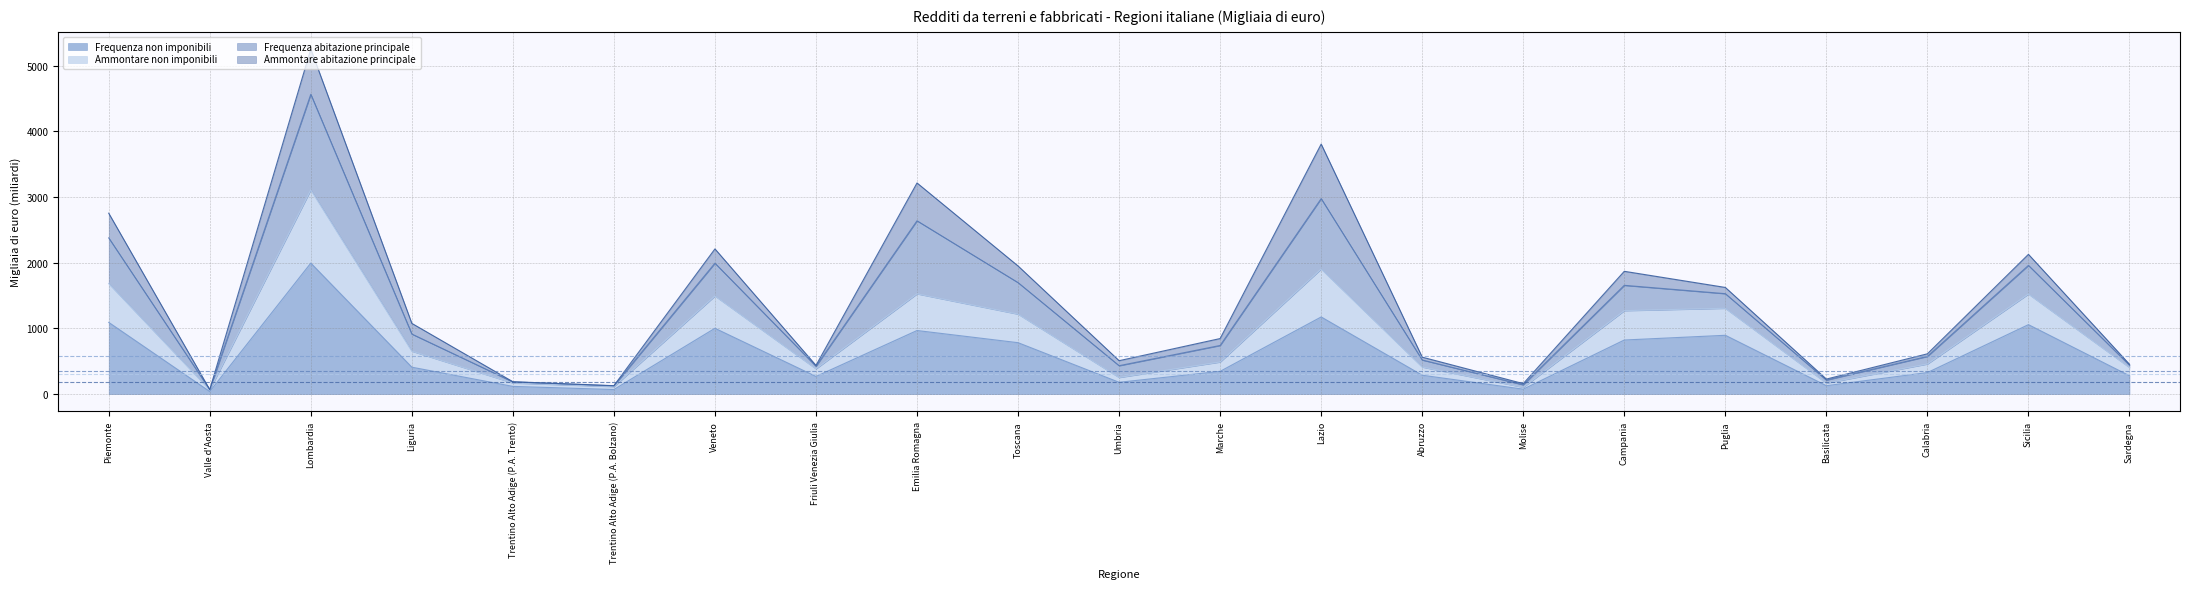

At which label is Ammontare non imponibili closest to 1586?

Emilia Romagna